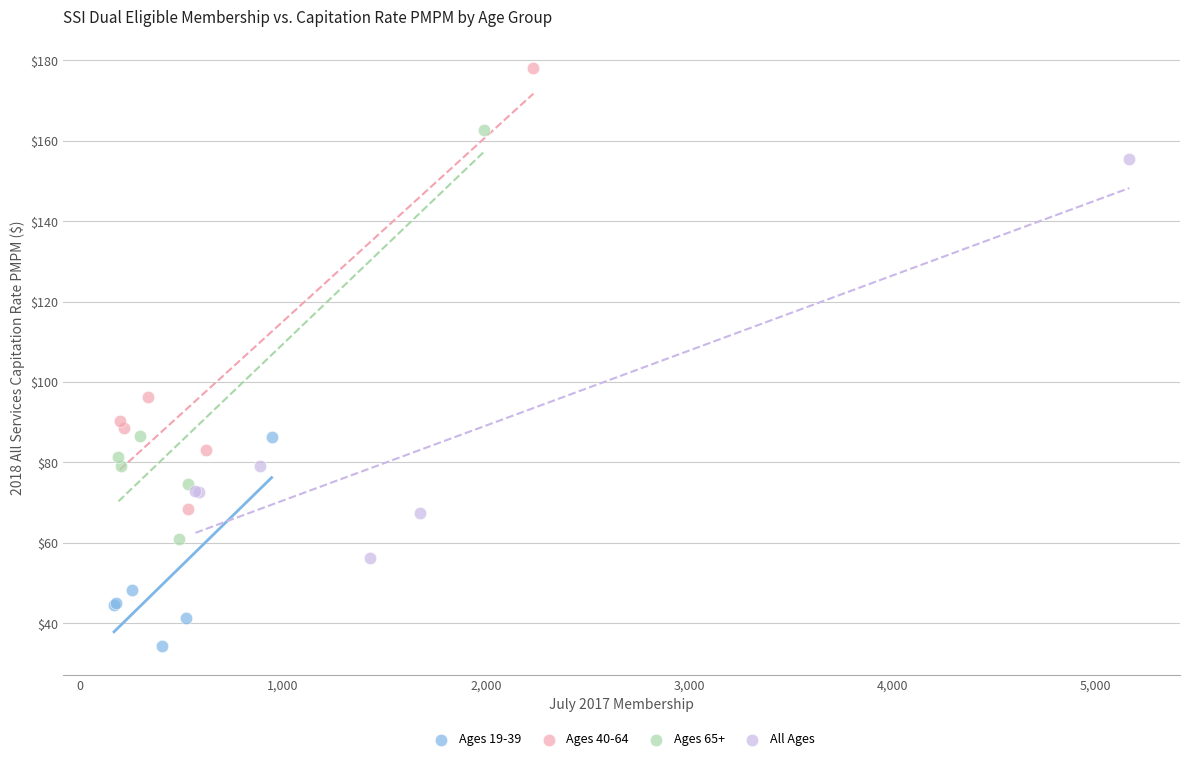

What are all the series names shown in the legend?

Ages 19-39, Ages 40-64, Ages 65+, All Ages